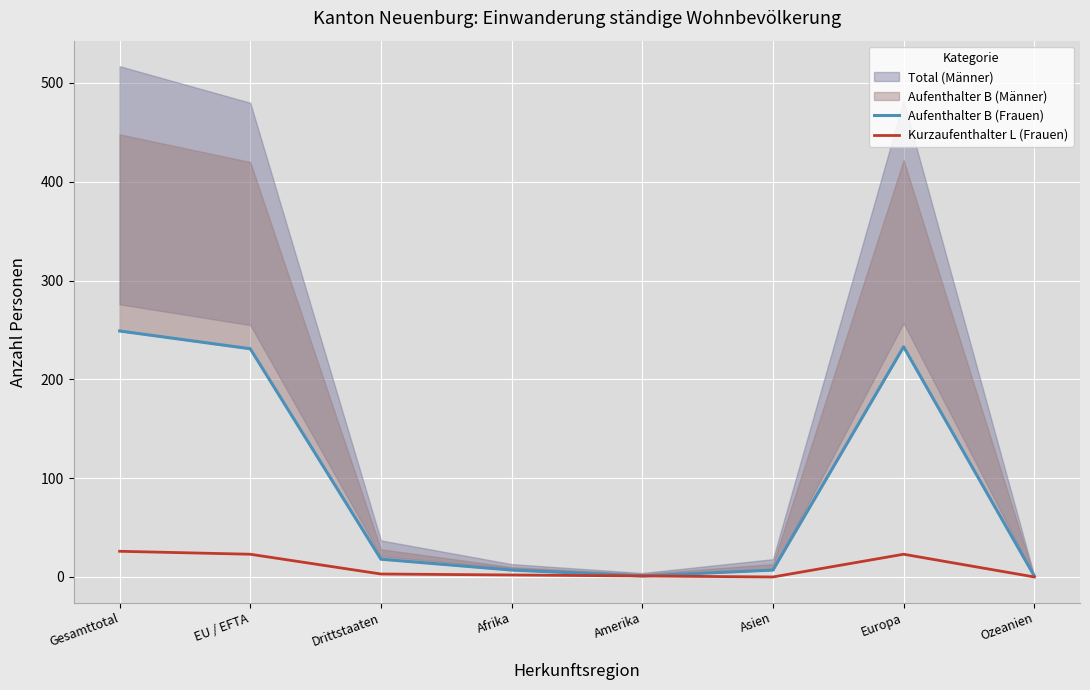

The Aufenthalter B (Frauen) series shows 231 at EU / EFTA. True or false?

True